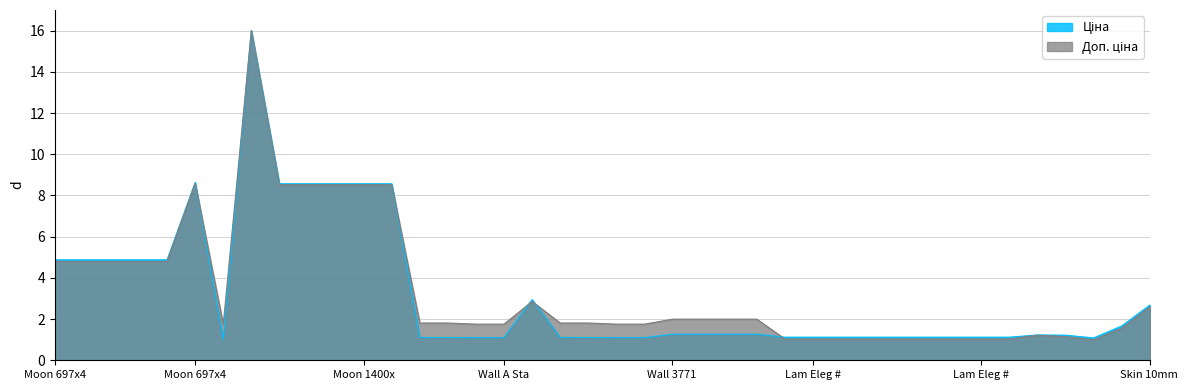

True or false: Ціна has more than 1 interior local peaks.

True